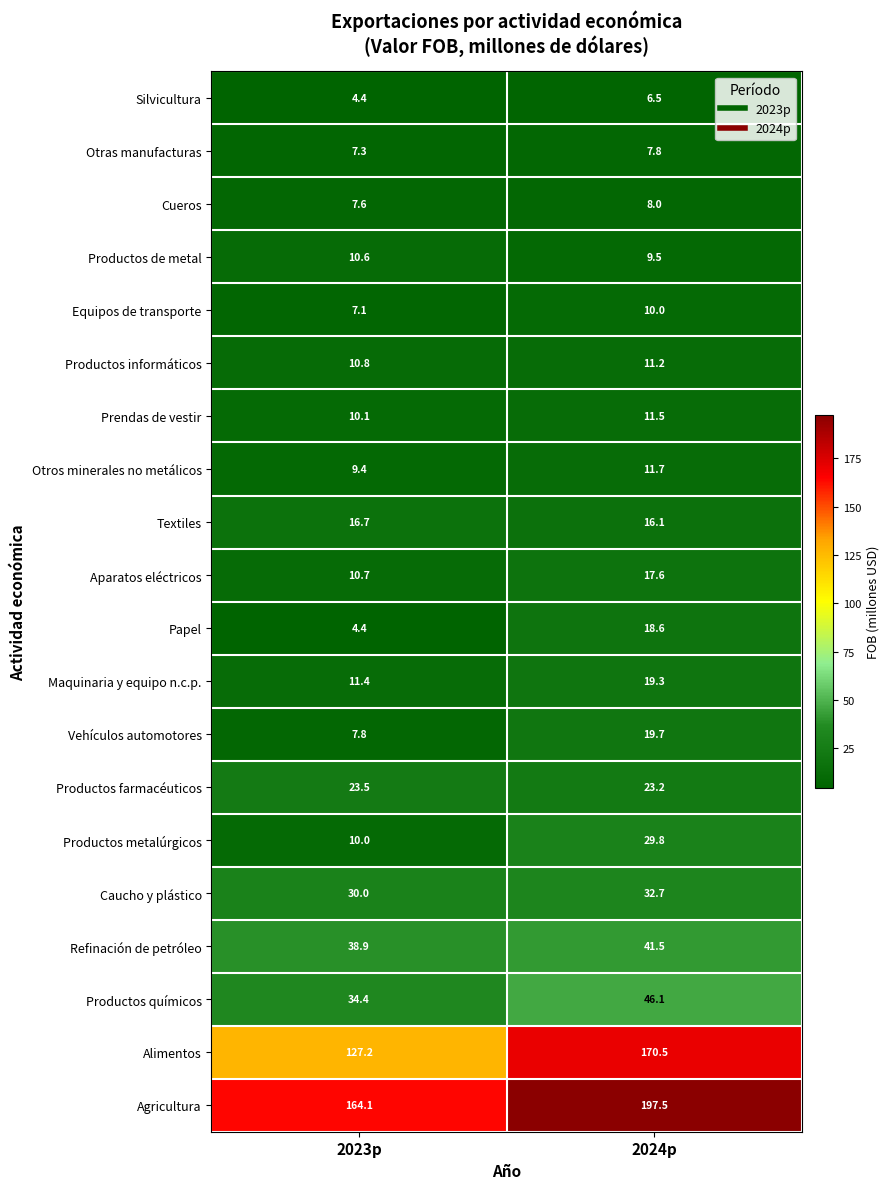

What is the lowest value of the Otros minerales no metálicos series?

9.4